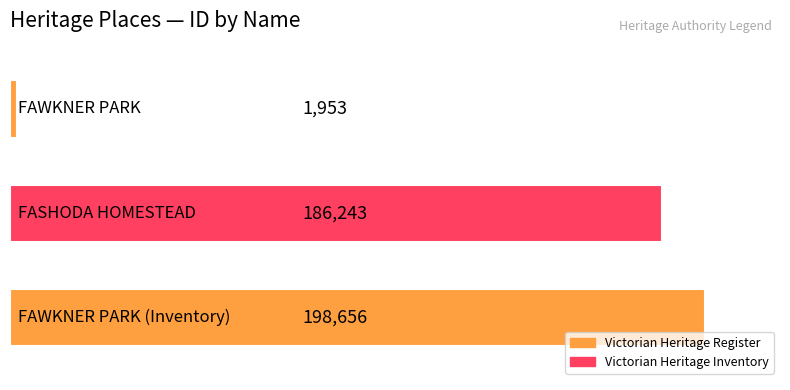

Reading bottom to top, transcribe all the data shown in this chart.

198656	186243	1953